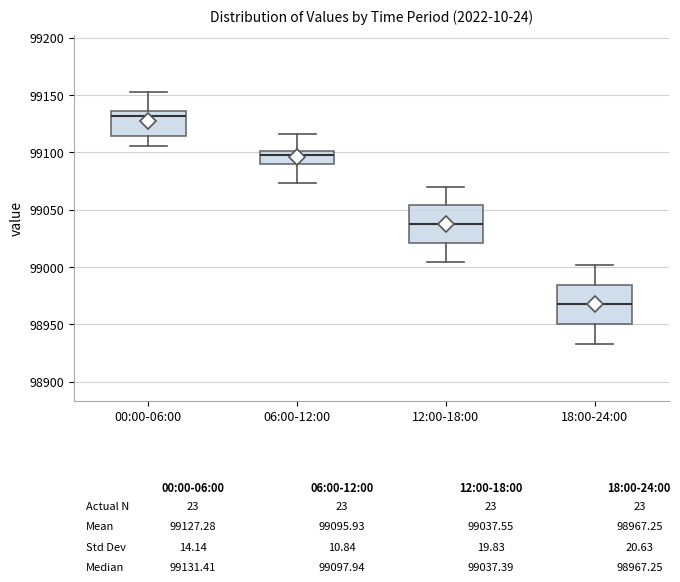

Which box has the highest median line?

00:00-06:00